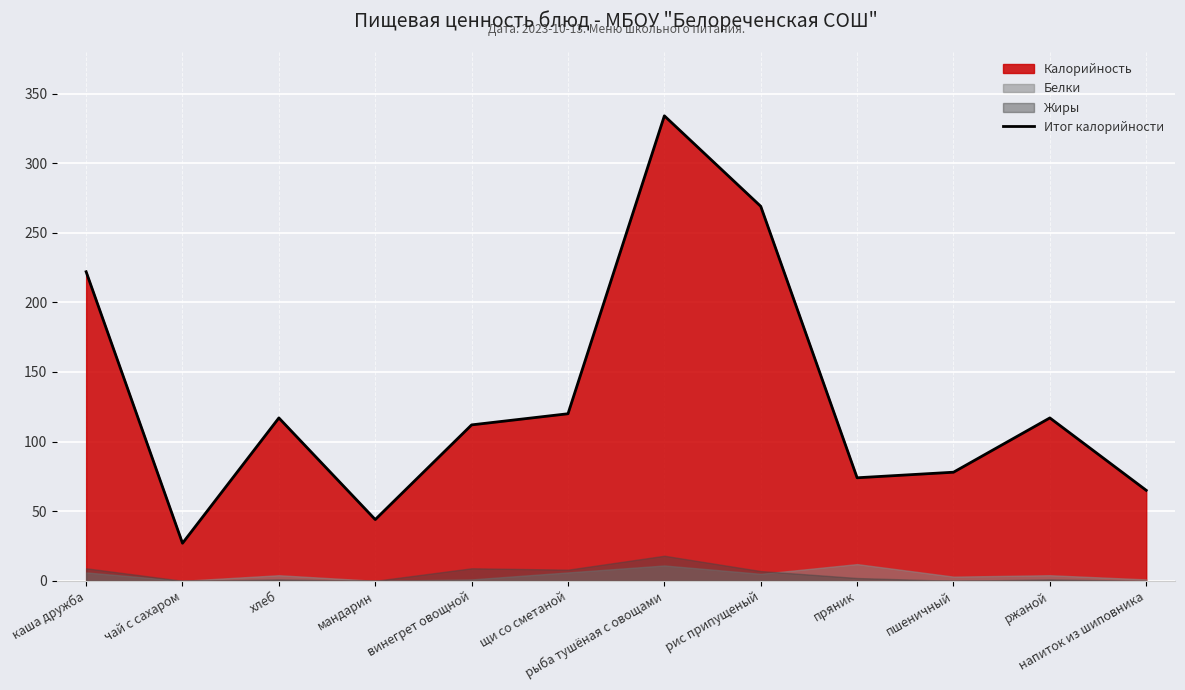

At which label does the data first exceed 117?

каша дружба